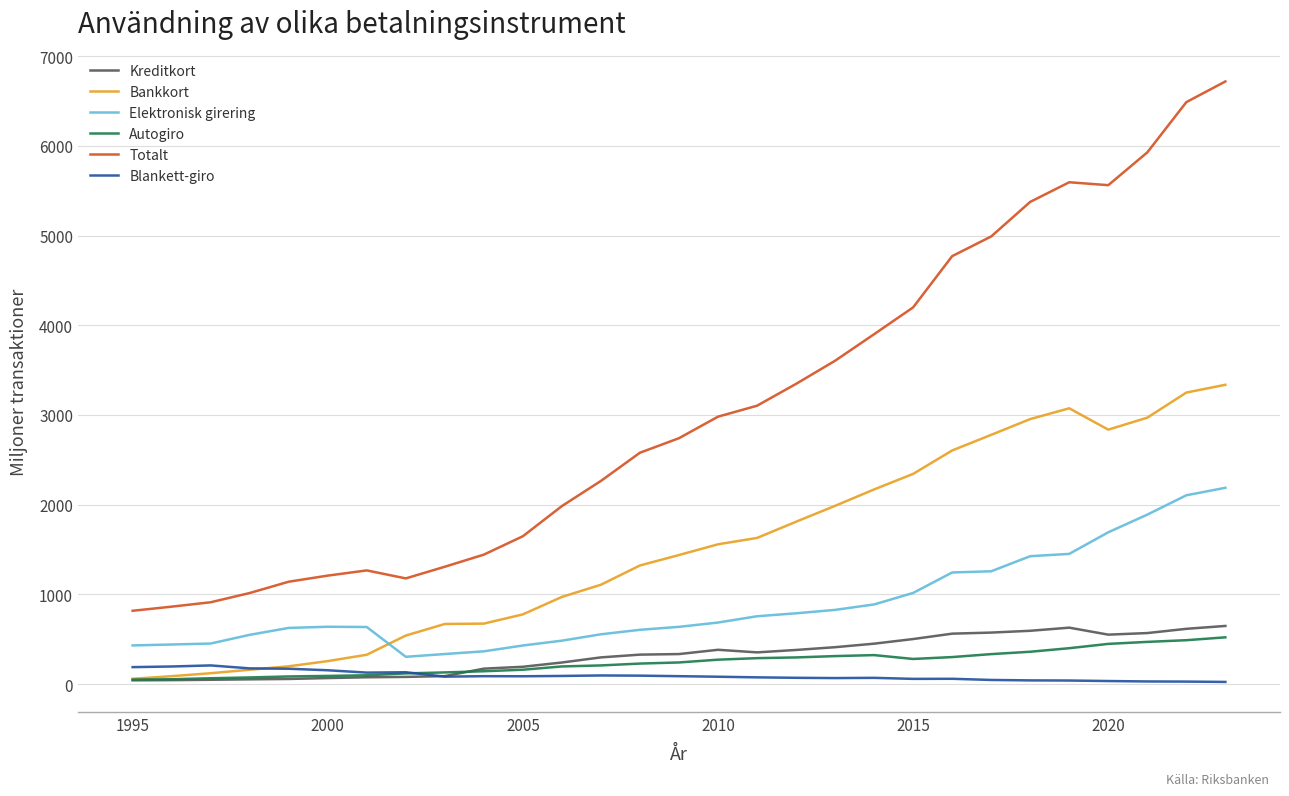

What is the maximum value for Kreditkort?

648.0